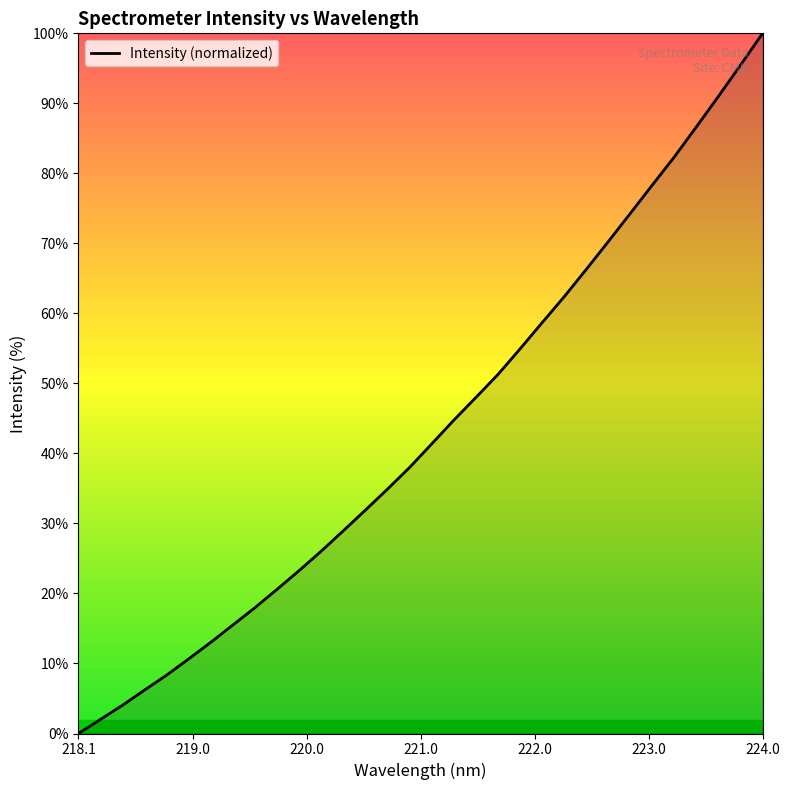

What is the difference between the maximum and minimum values?

100.0